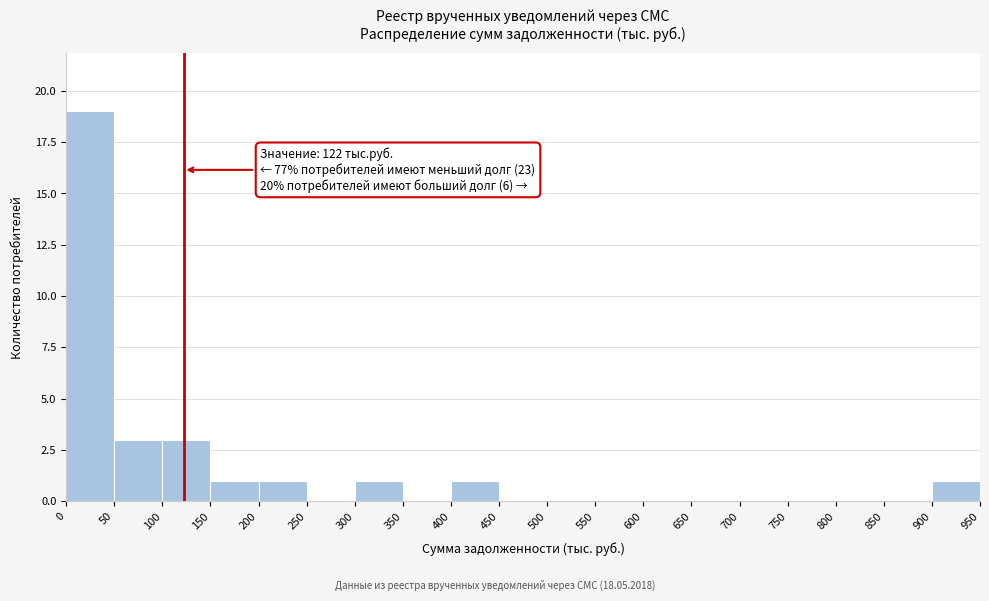

Over which range of the x-axis is the bar tallest?

0 to 50